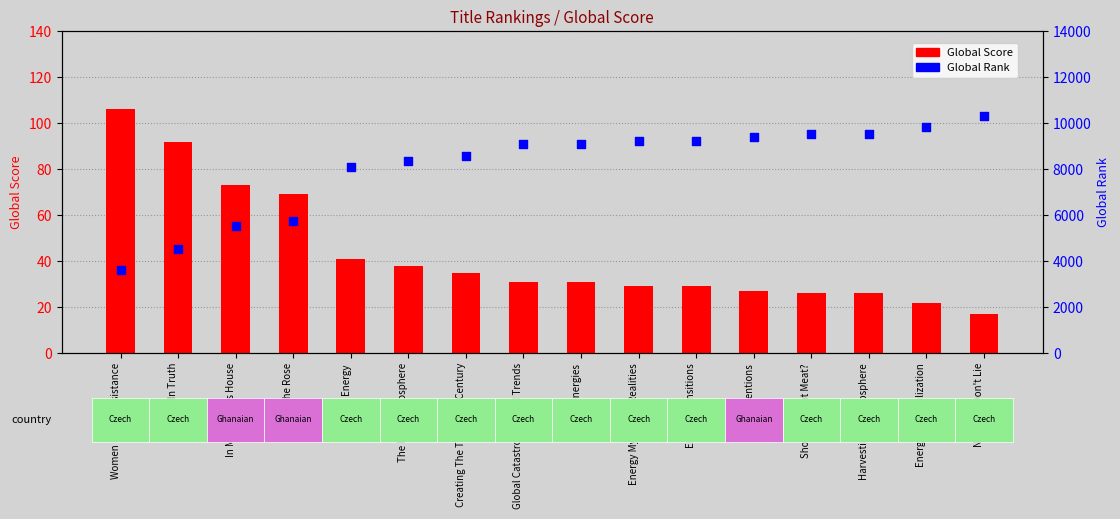

Is the value of Global Score at Cutting The Rose greater than the value of Global Rank at Should We Eat Meat??

No